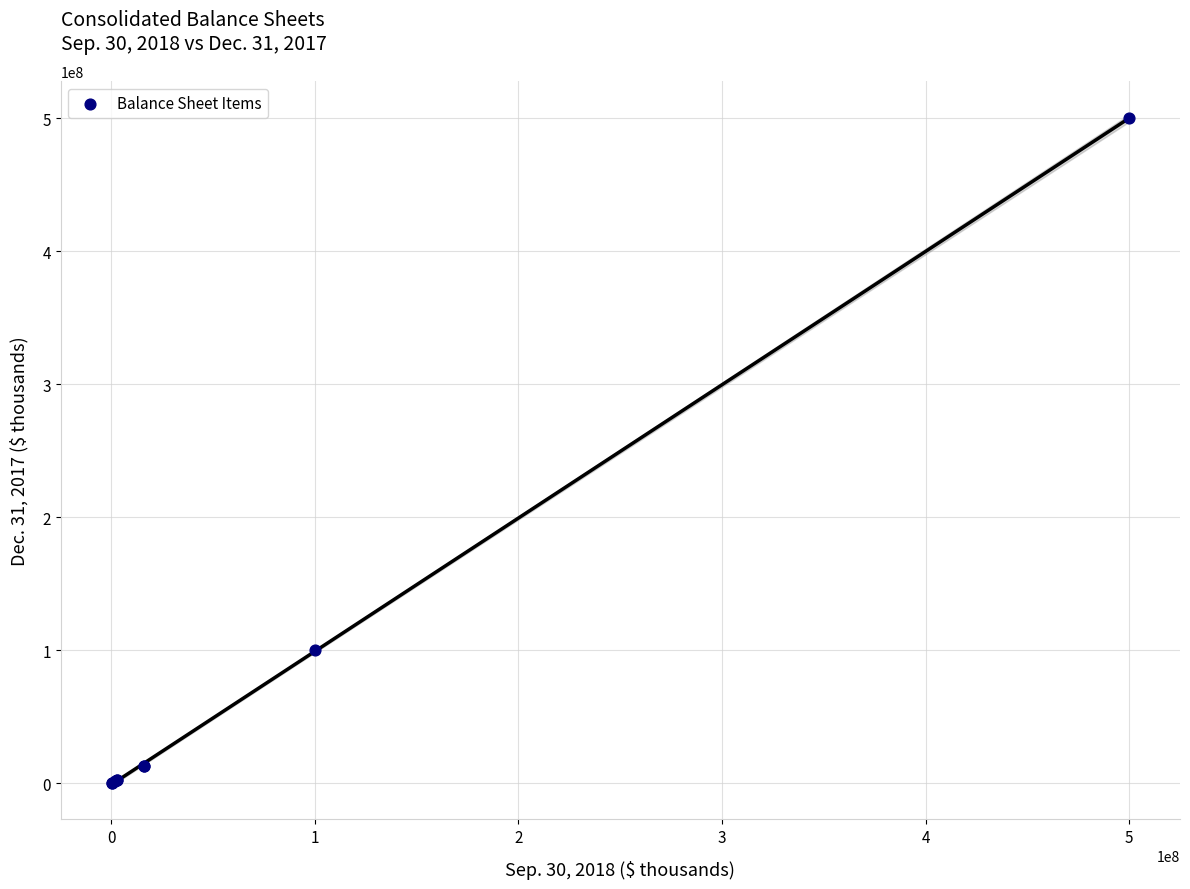

What Y value in the scatter plot is closest to 250030000?

100000000